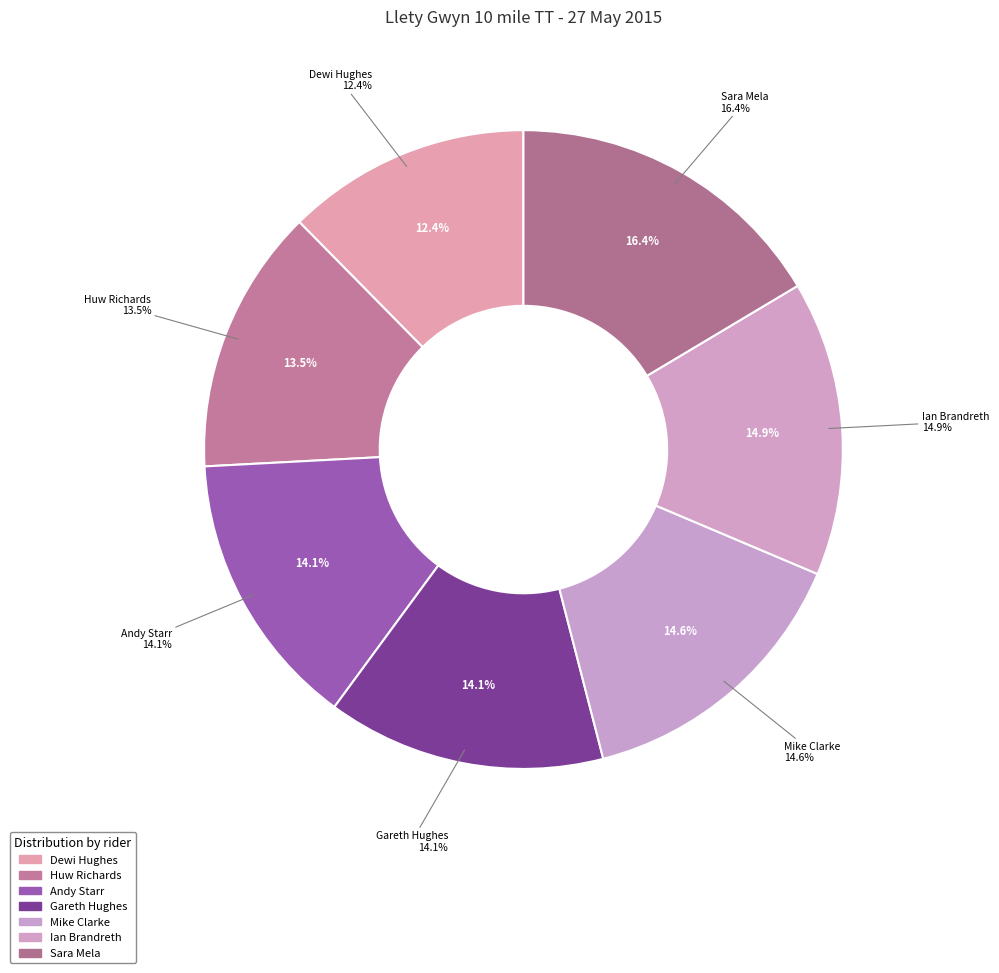

True or false: Sara Mela accounts for 16% of the total.

True